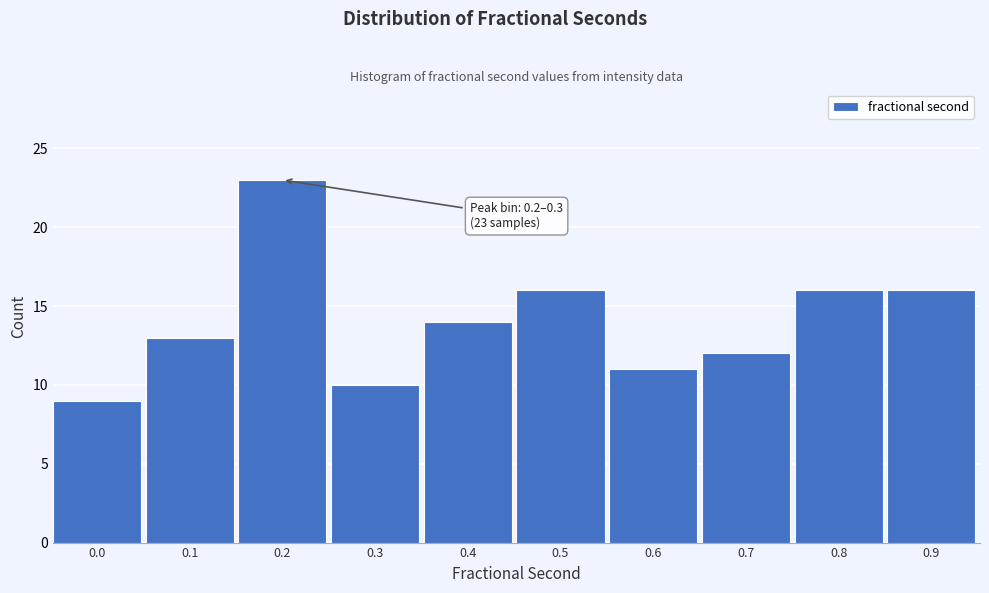

Reading left to right, what are all the values shown in this chart?

9	13	23	10	14	16	11	12	16	16